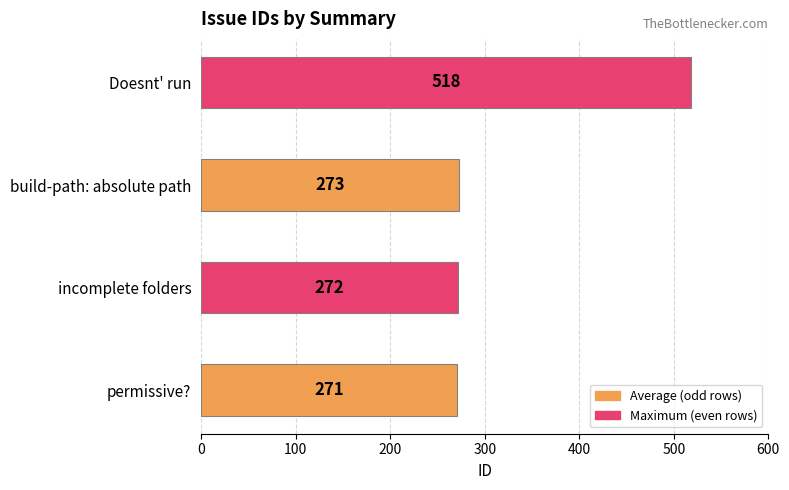

Where is the data nearest to the value 394?

build-path: absolute path